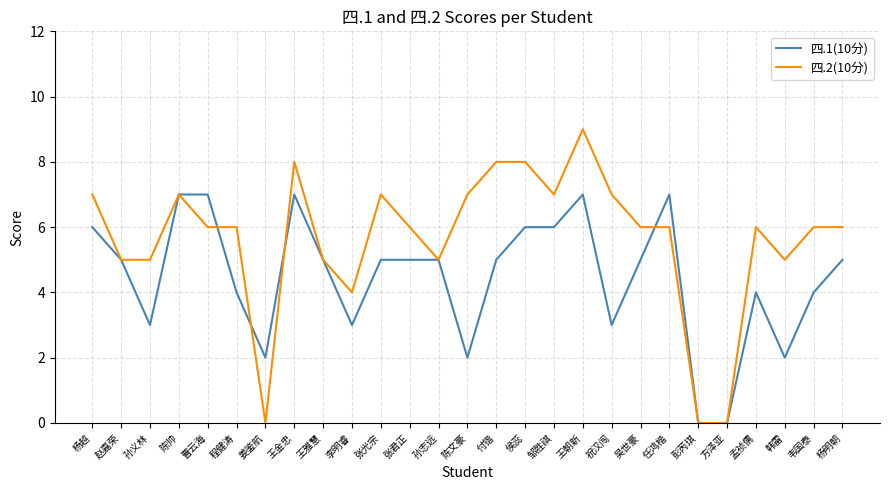

List the series in order of their peak value, highest first.

四.2(10分), 四.1(10分)